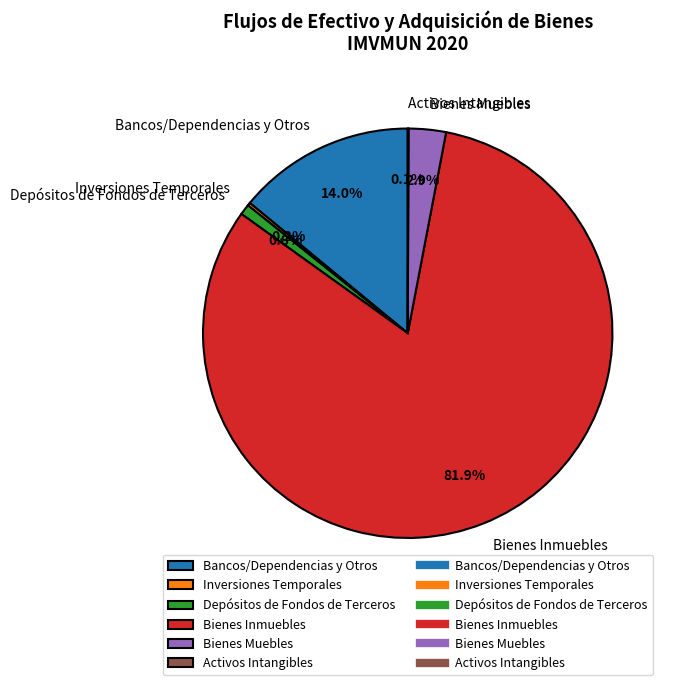

Is Bienes Inmuebles the majority of the pie?

Yes